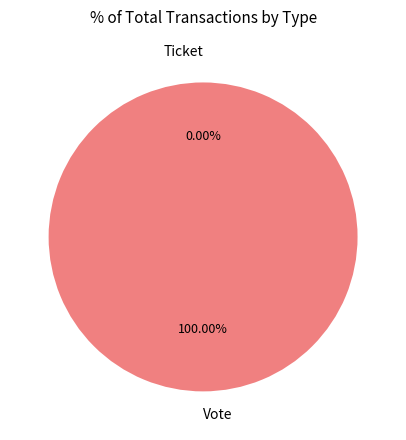

What is the change in value from Vote to Ticket?

-1